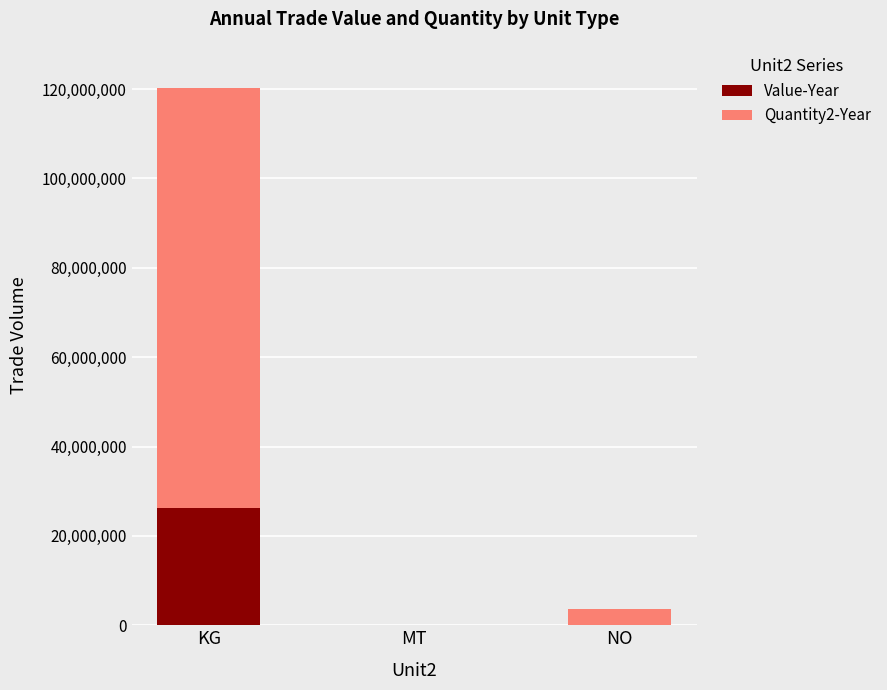

What is the maximum value for Value-Year?

26190009